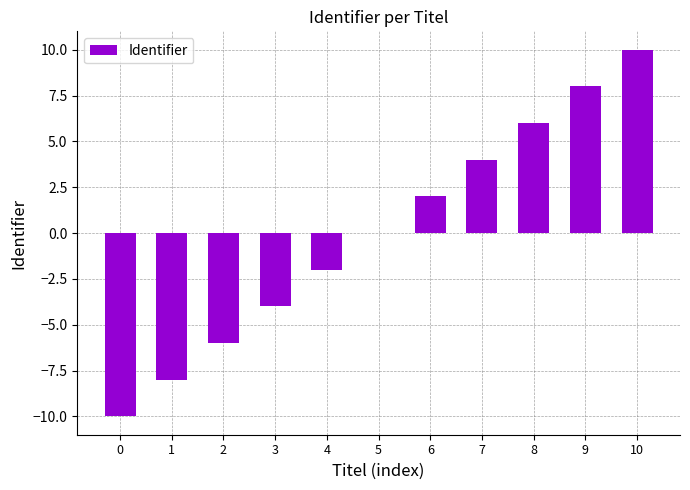

The chart shows a value of 8 at 9. True or false?

True